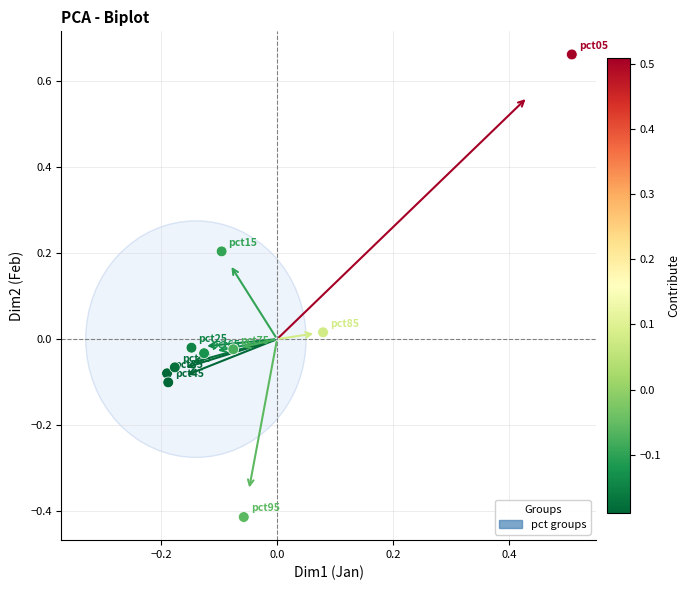

What is the range of Y values (max minus min)?

1.1